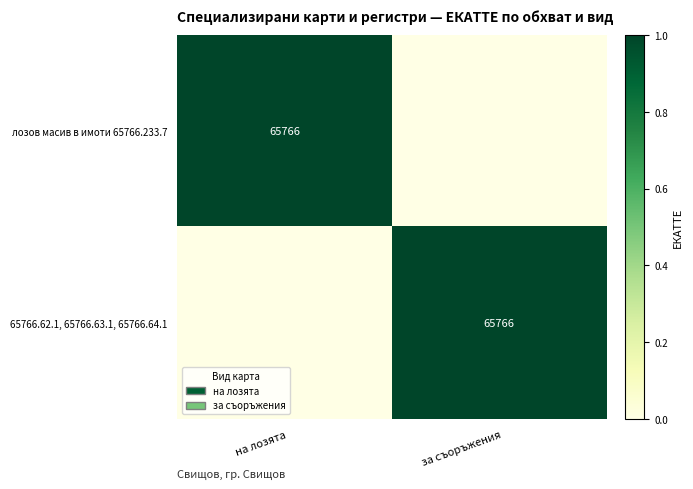

The лозов масив в имоти 65766.233.7 series shows 92478 at на лозята. True or false?

False